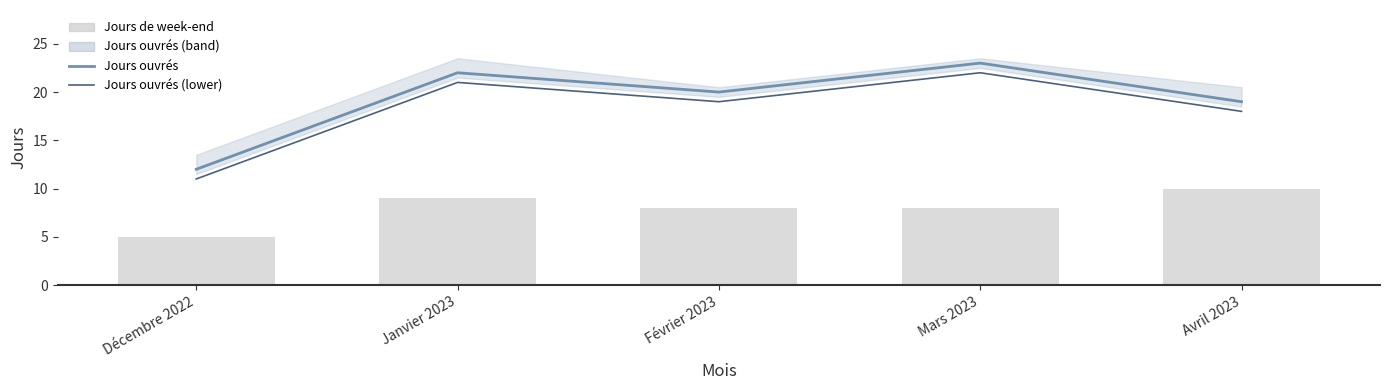

What is the highest value of the Jours ouvrés (lower) series?

22